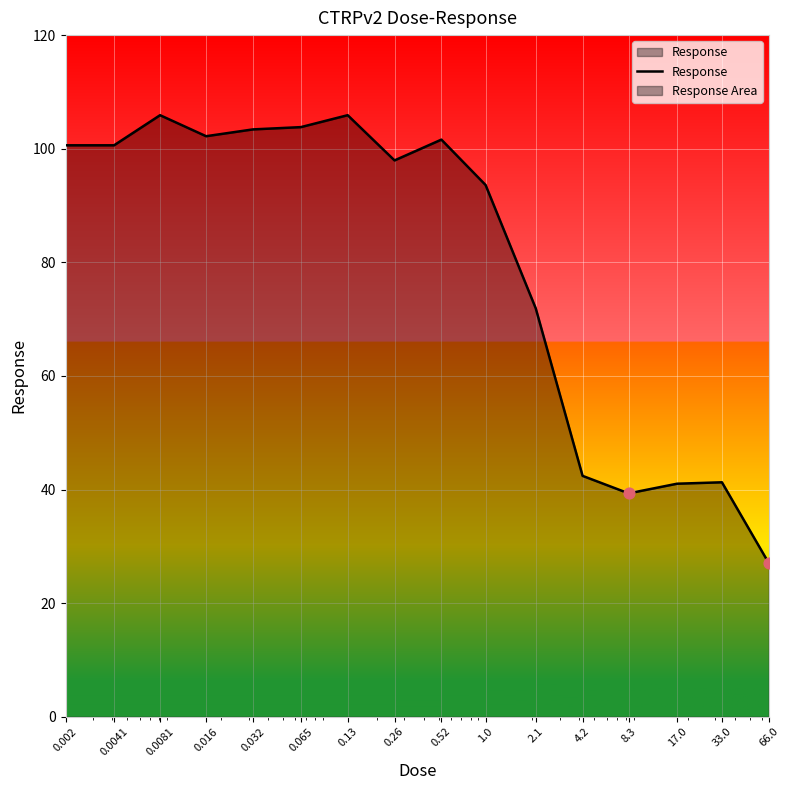

What is the difference between the maximum and minimum values?

78.9